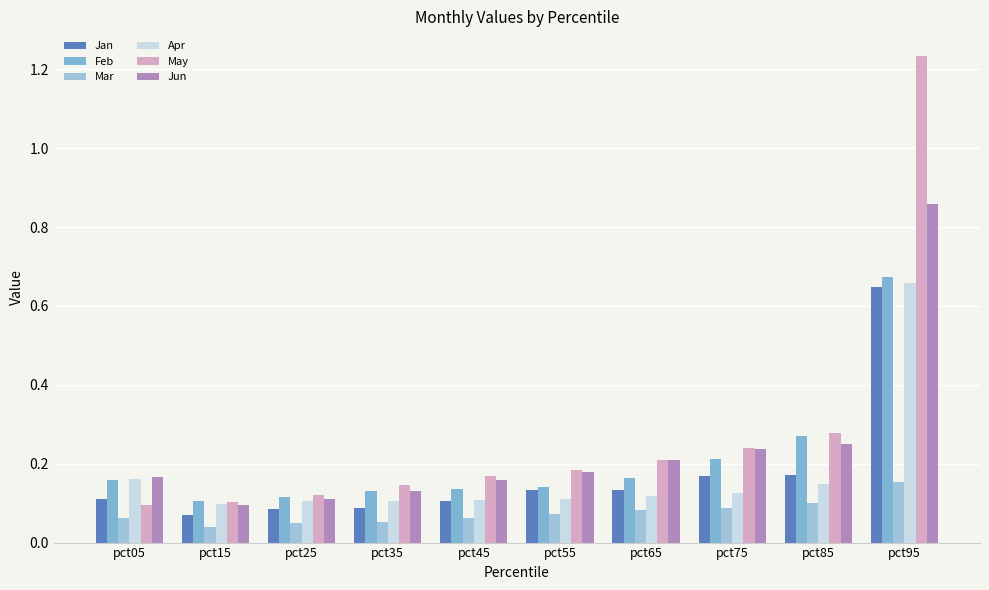

The Jan series shows 0.1 at pct05. True or false?

True